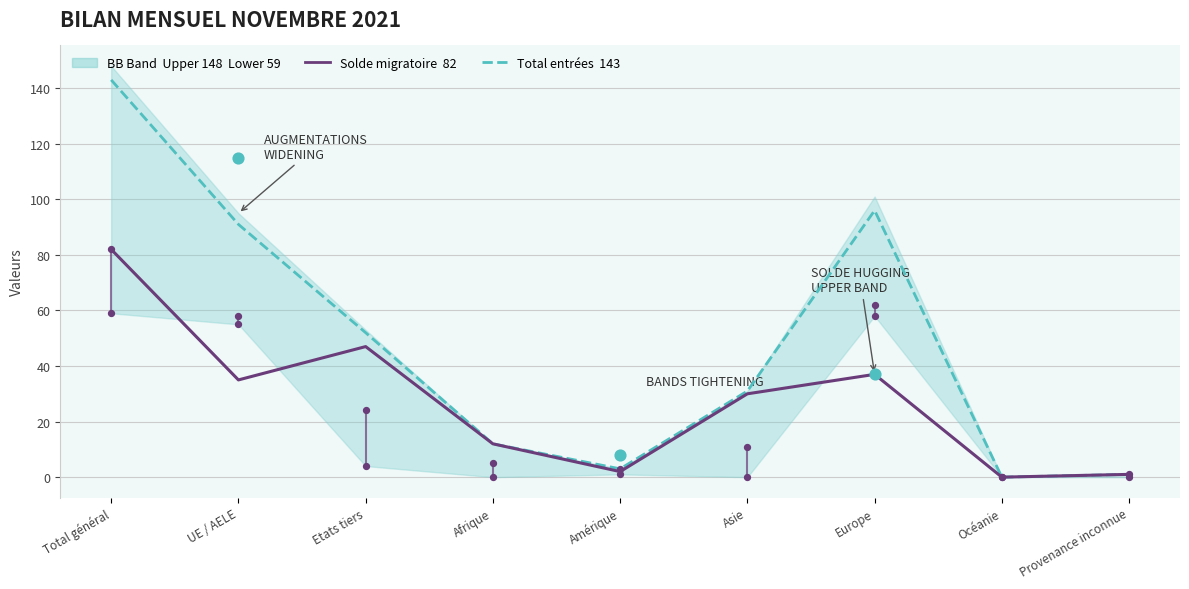

Which series has the widest spread of Y values?

Total entrées